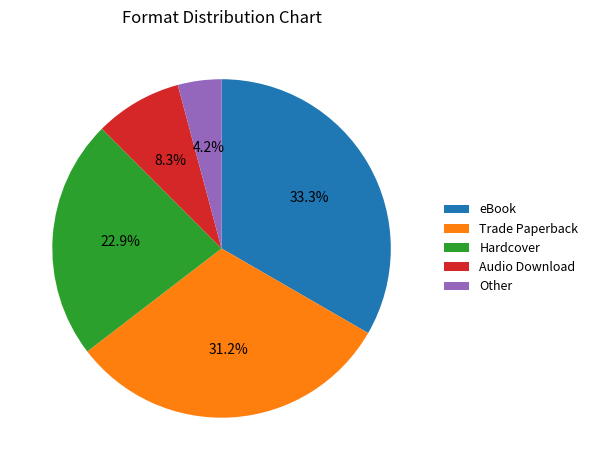

Which slice is the smallest?

Other